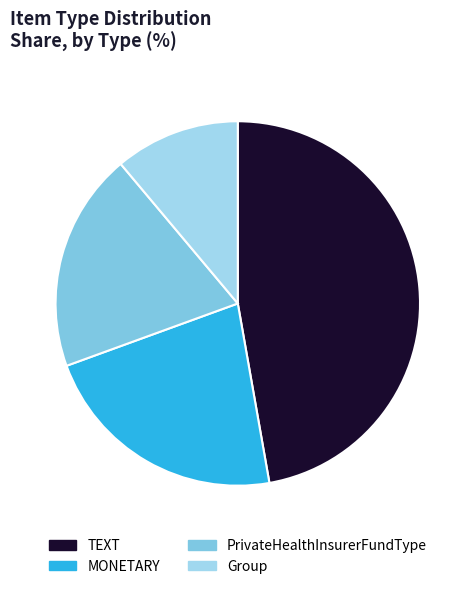

Which category has the smallest portion of the pie?

Group